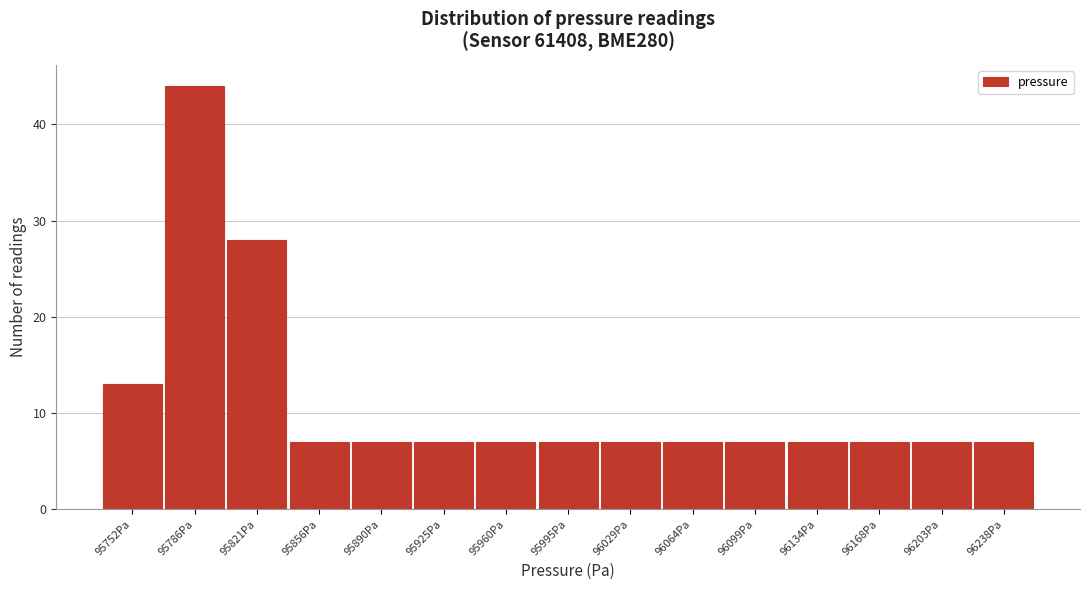

Reading left to right, transcribe all the data shown in this chart.

13	44	28	7	7	7	7	7	7	7	7	7	7	7	7